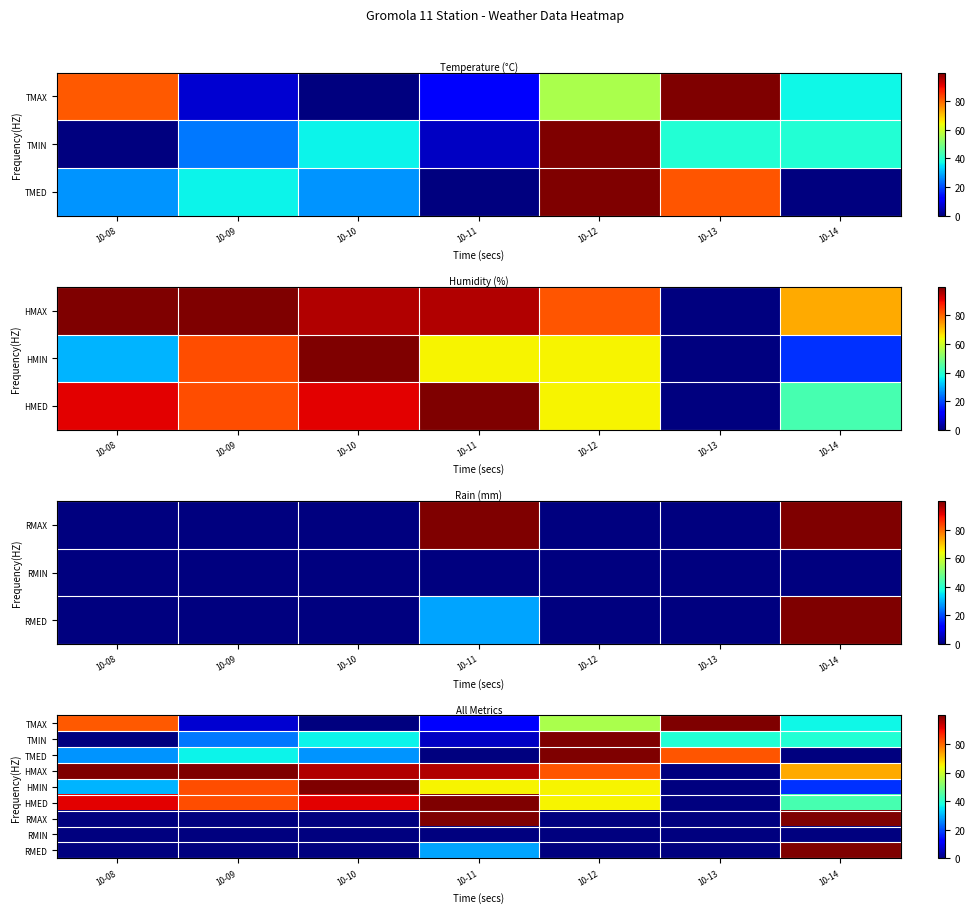

The HMAX series shows 57.1 at 10-11. True or false?

False